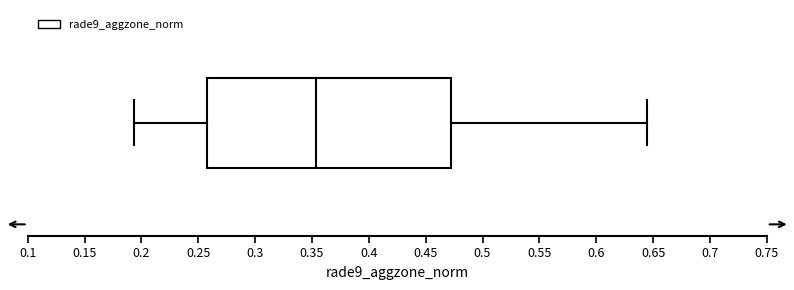

Where does the right whisker of the box end on the x-axis? The values are not printed on the chart, so give them approximately, as read against the axis.

0.645